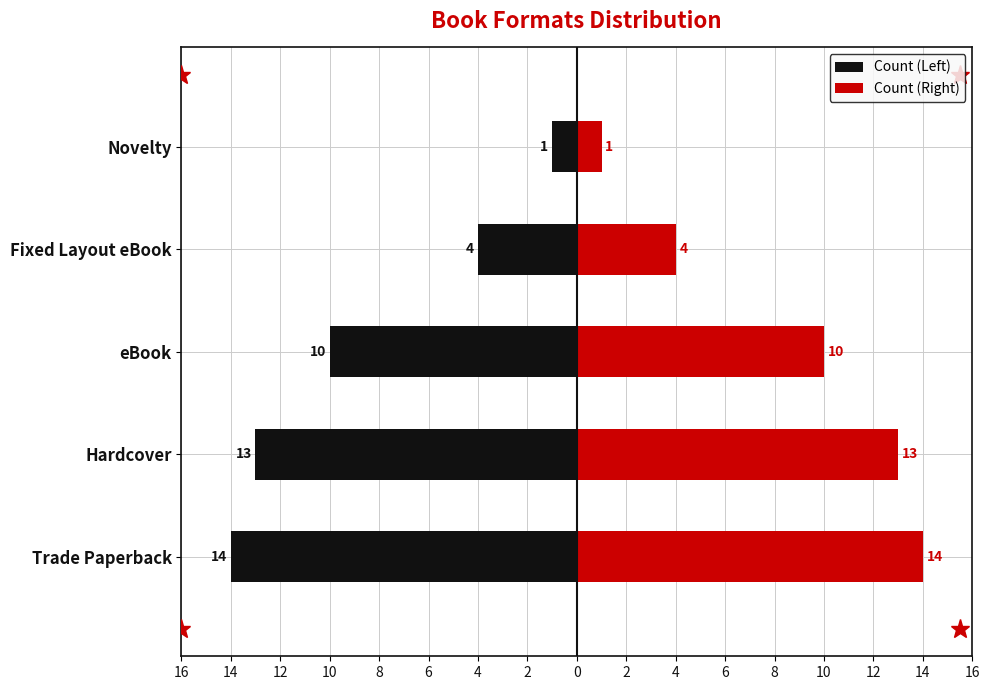

Rank the series at Trade Paperback from highest to lowest value.

Count (Right), Count (Left)